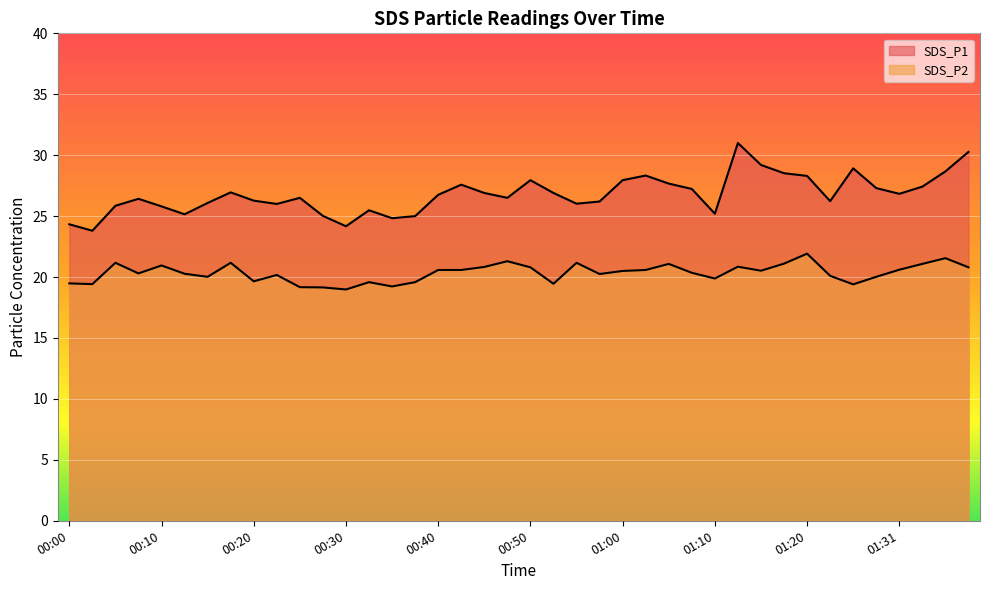

How many data points does each series have?

40